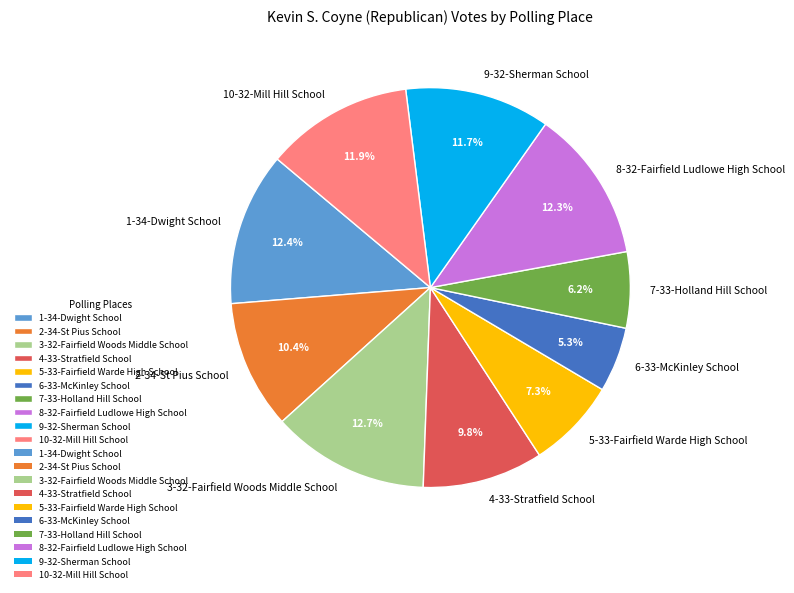

Which slice is the smallest?

6-33-McKinley School